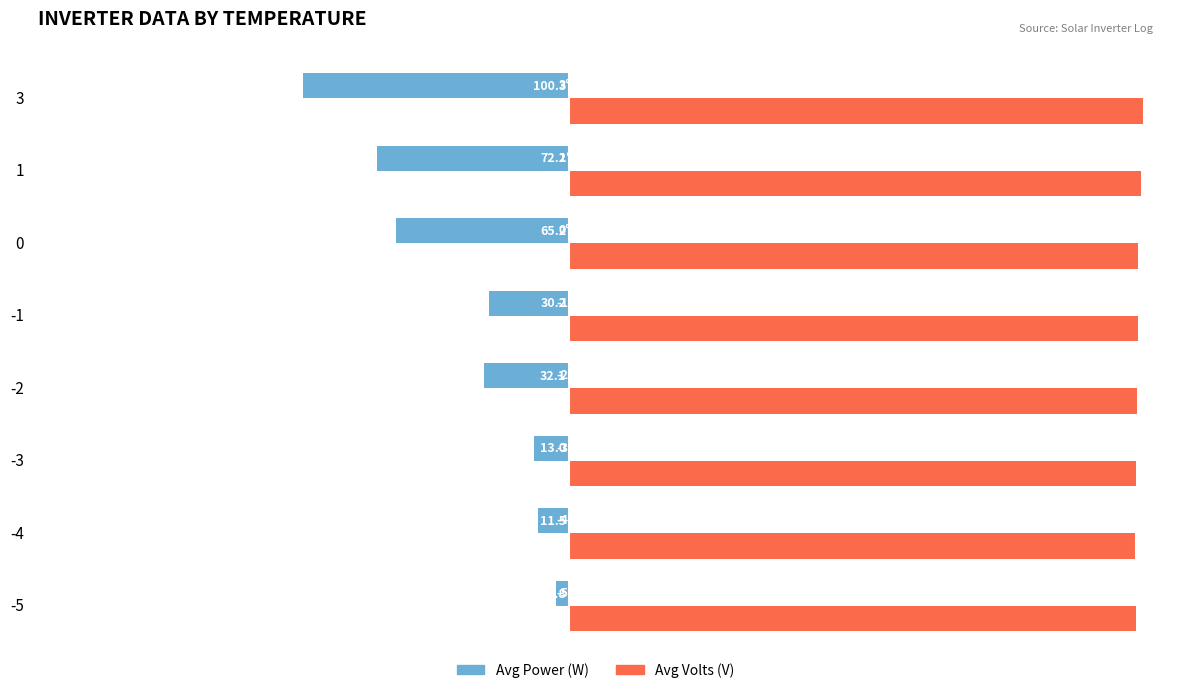

What is the maximum value for Avg Power (W)?

-4.8